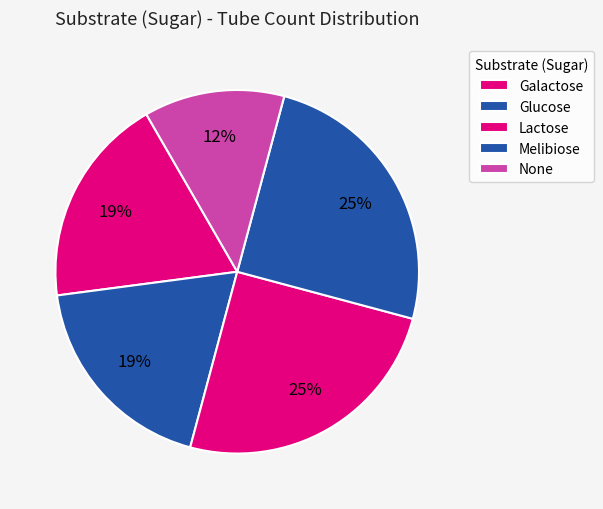

To the nearest percent, what is the combined percentage of Lactose and None?

38%